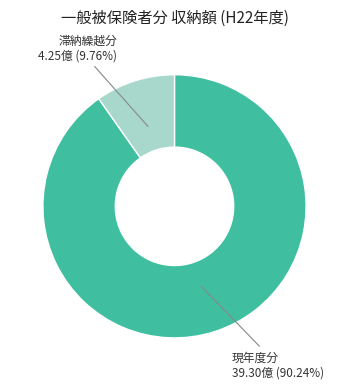

Count the number of slices in the pie.

2